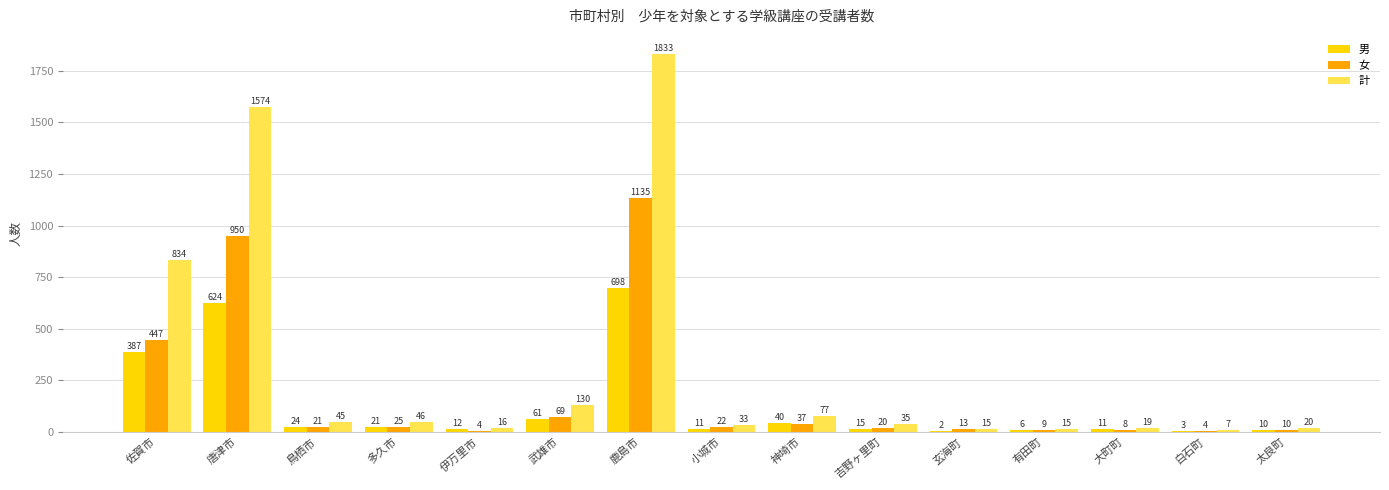

What is the maximum value shown in the chart?

1833